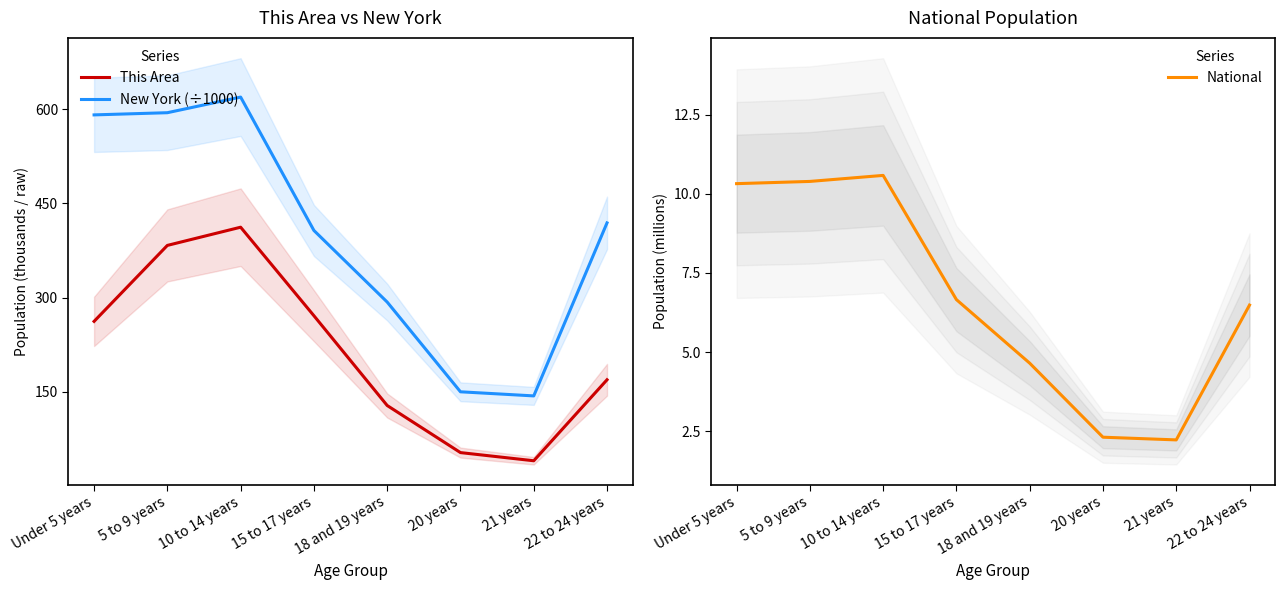

In National, how many points are lower than both neighbors (excluding endpoints)?

1